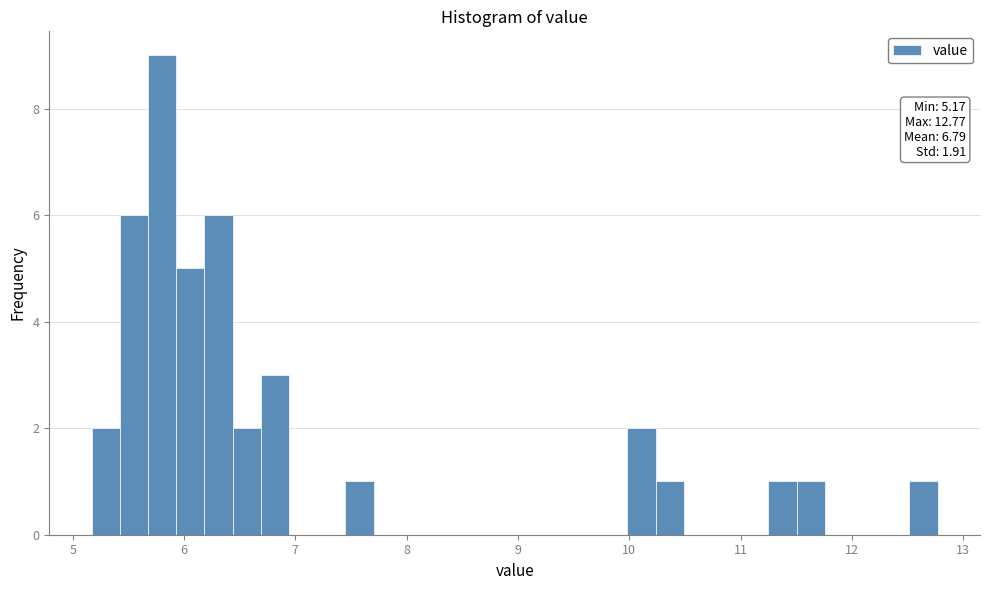

Read against the x-axis, roughly where is the centre of the tallest bar?

5.8